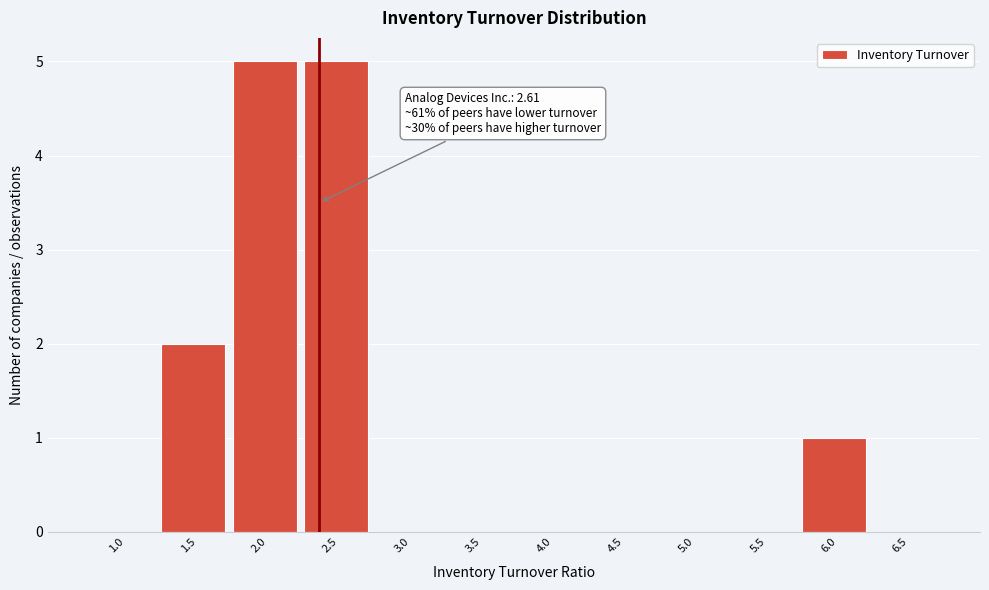

Reading right to left, list all the values displayed in this chart.

6.5=0	6.0=1	5.5=0	5.0=0	4.5=0	4.0=0	3.5=0	3.0=0	2.5=5	2.0=5	1.5=2	1.0=0